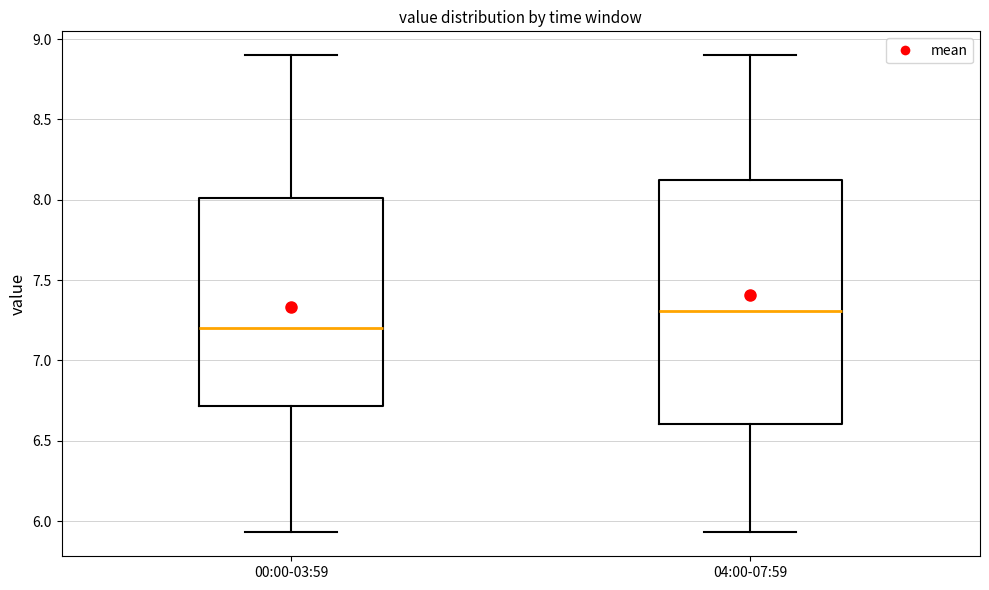

Comparing the boxes themselves (not the whiskers), which one is the tallest?

04:00-07:59